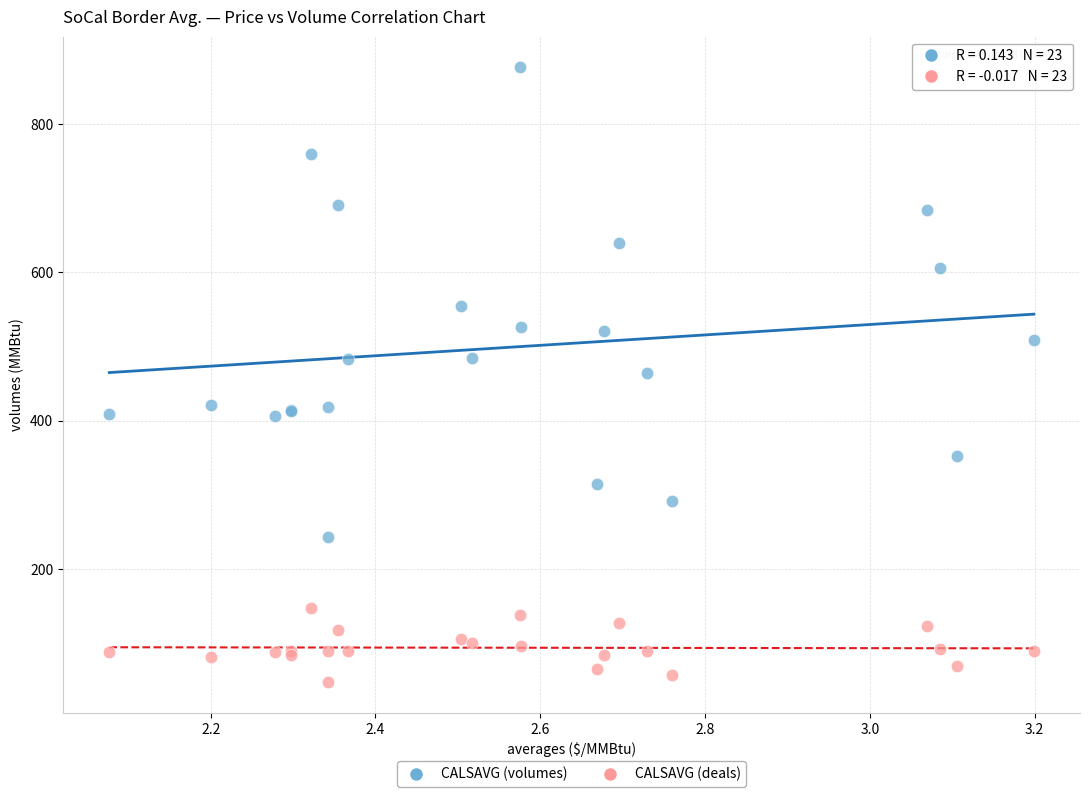

Which series reaches the minimum Y coordinate?

CALSAVG (deals)